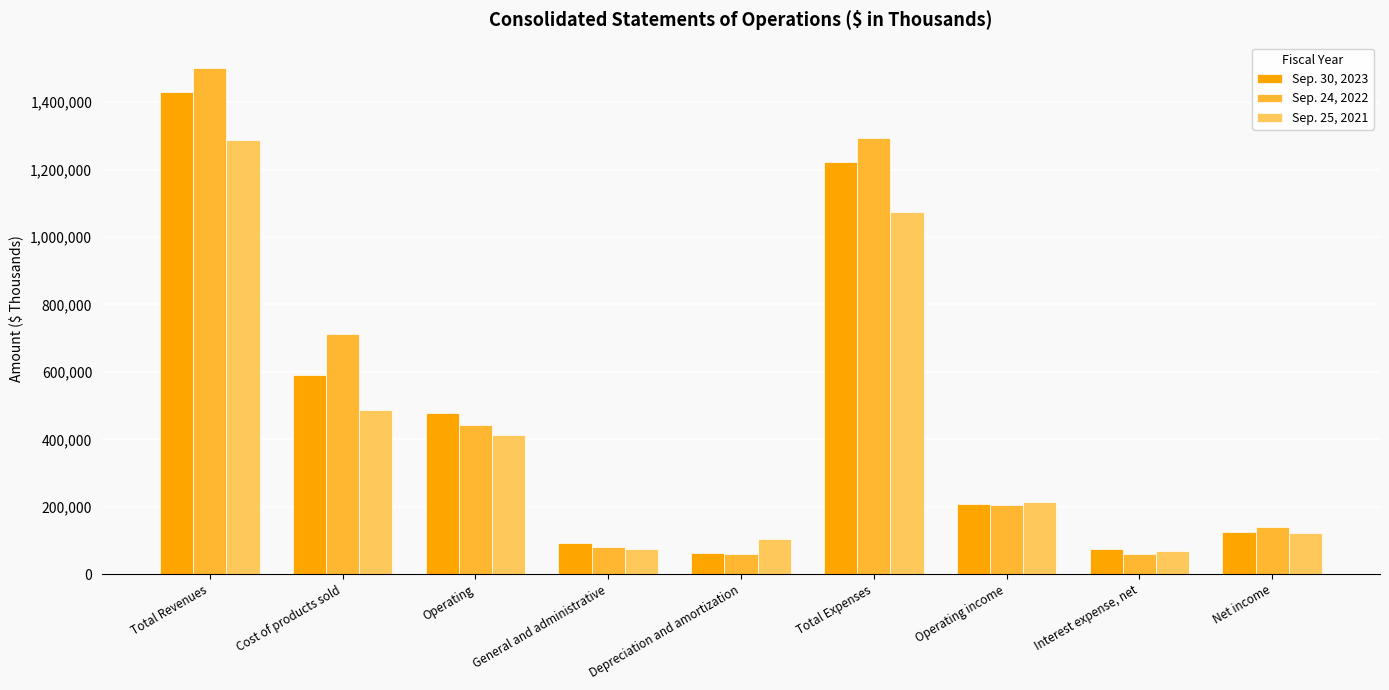

What is the label of the 7th bar from the right?

Operating